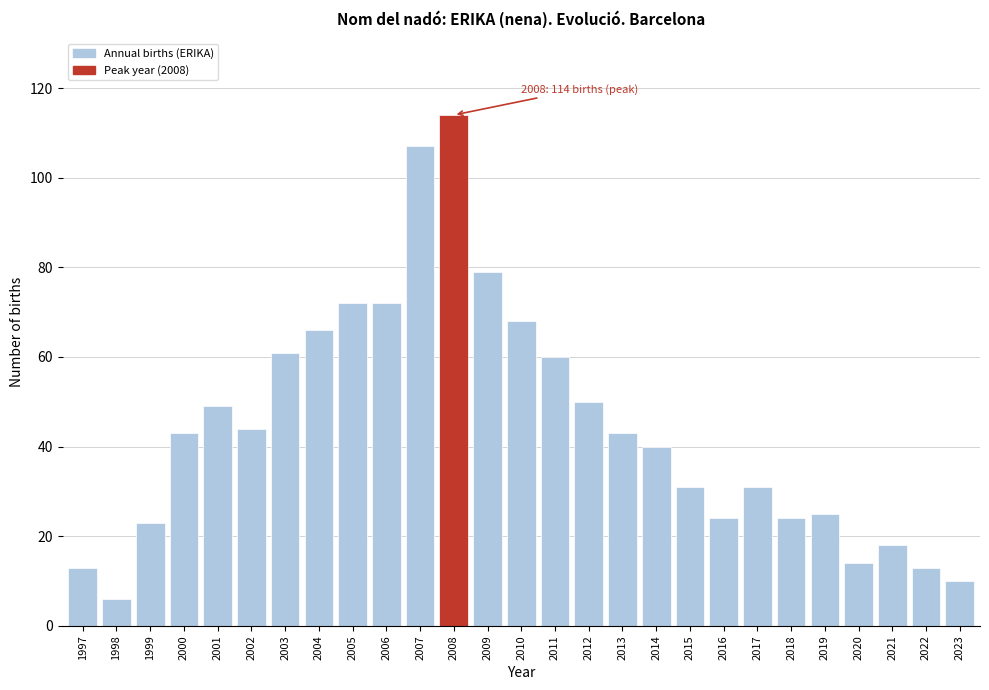

Reading left to right, what are all the values shown in this chart?

1997=13	1998=6	1999=23	2000=43	2001=49	2002=44	2003=61	2004=66	2005=72	2006=72	2007=107	2008=114	2009=79	2010=68	2011=60	2012=50	2013=43	2014=40	2015=31	2016=24	2017=31	2018=24	2019=25	2020=14	2021=18	2022=13	2023=10